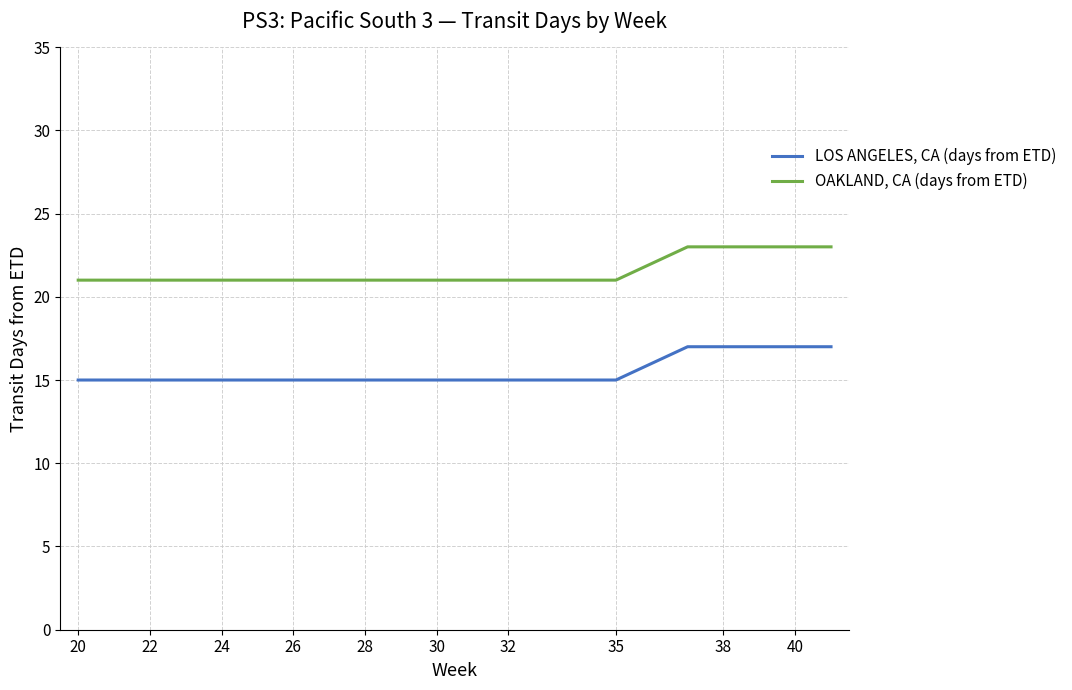

Which series has the largest total across all categories?

OAKLAND, CA (days from ETD)